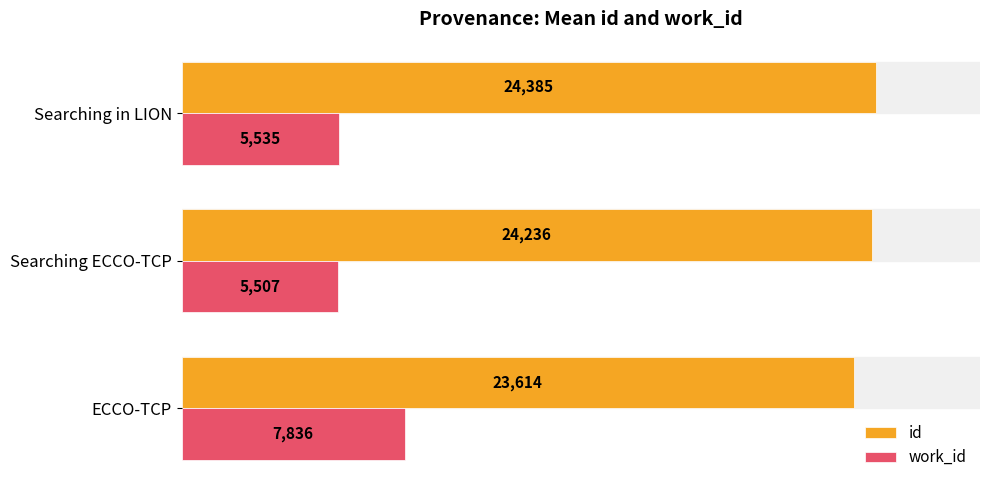

Which series has the widest spread of values?

work_id